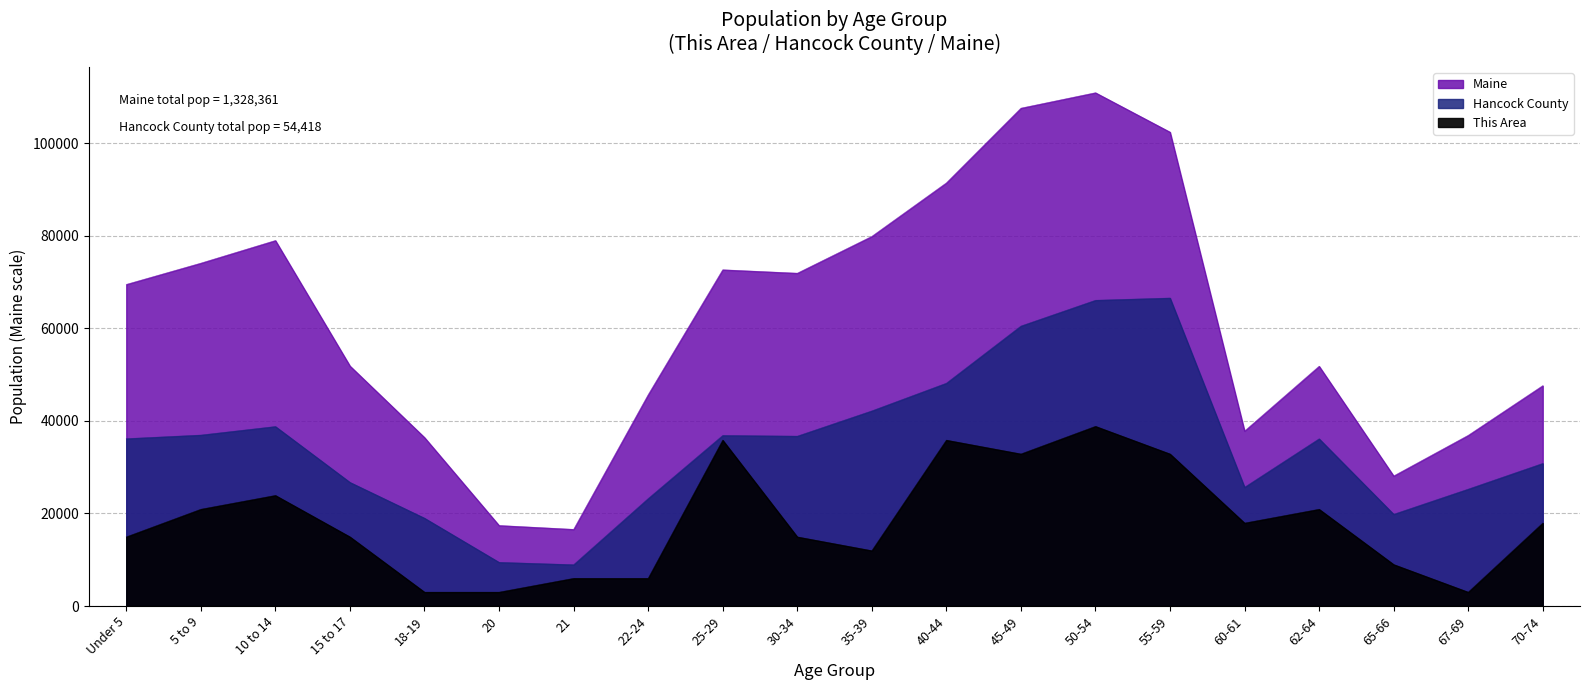

What is the value of the Hancock County point at the 20th from the left?

30820.3